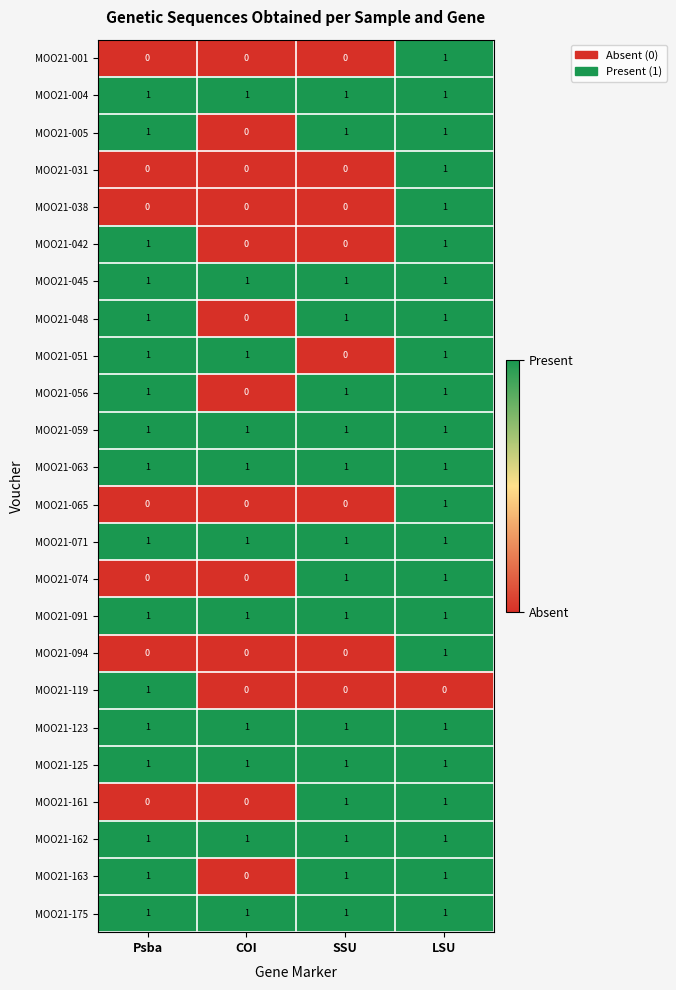

The value of MOO21-048 at LSU is 0. True or false?

False